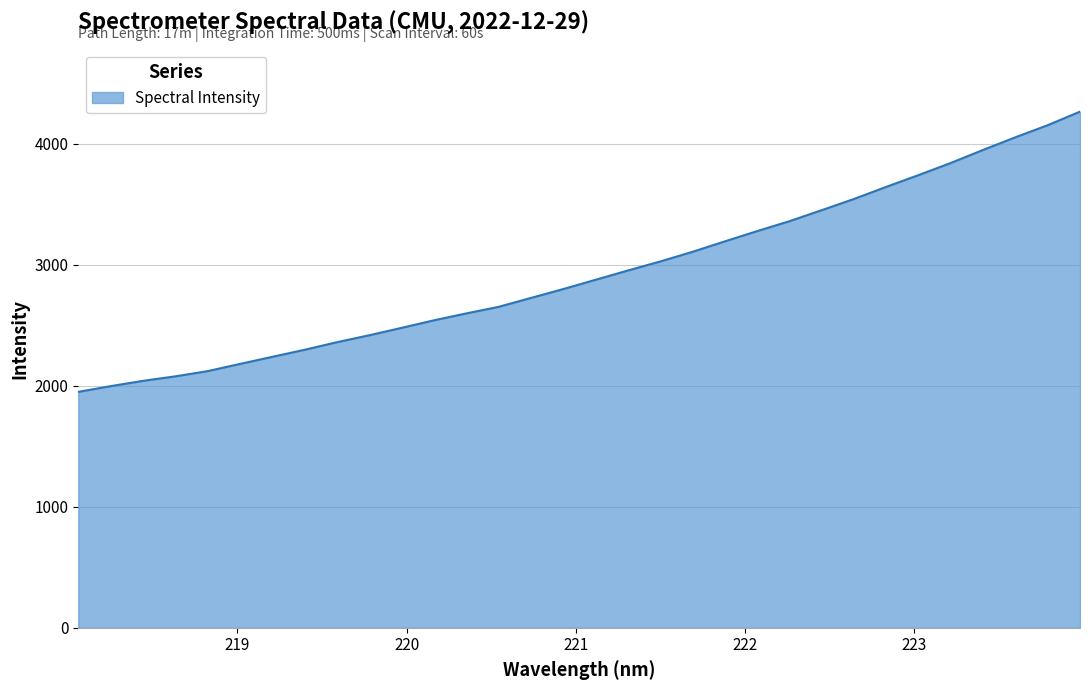

What is the minimum value shown in the chart?

1949.7